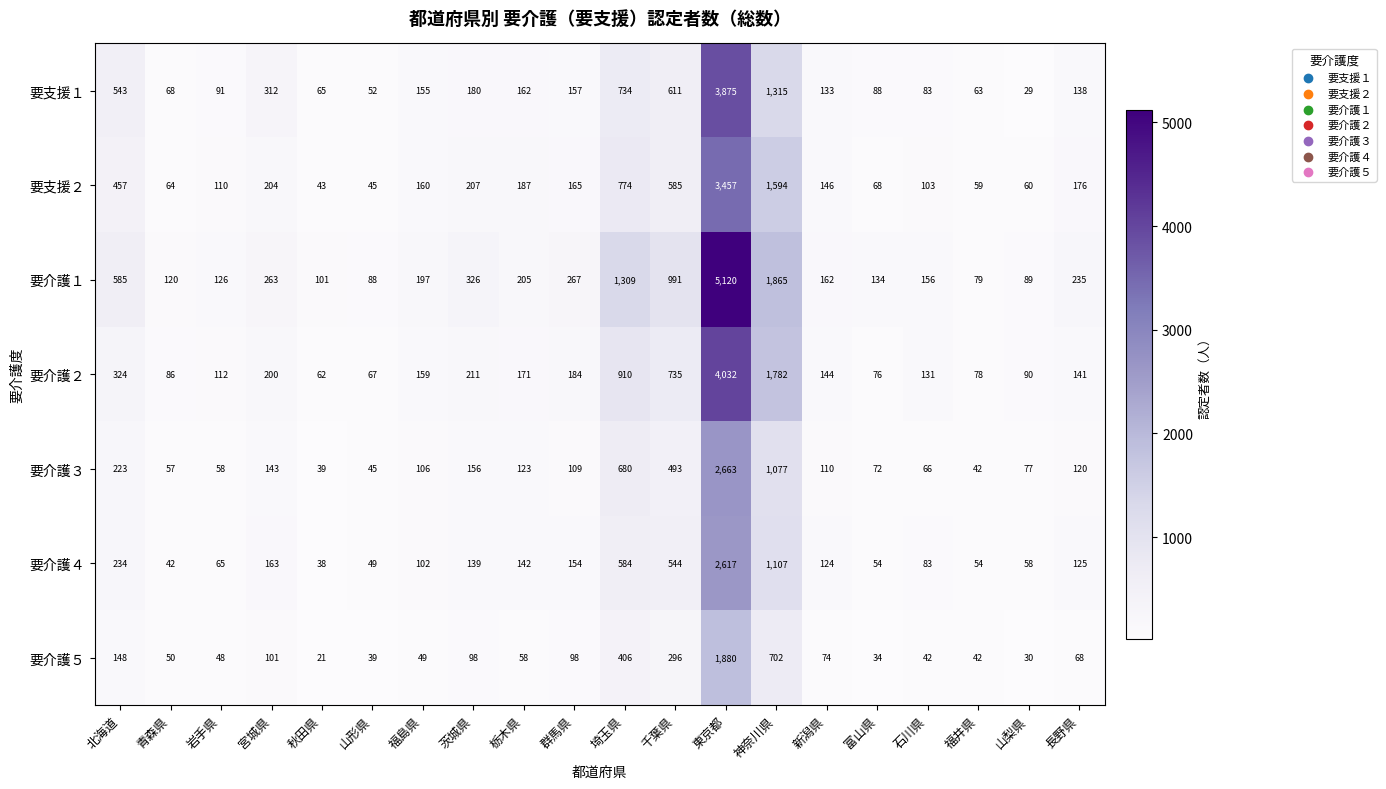

How many data points in 要支援２ are less than 165?

10